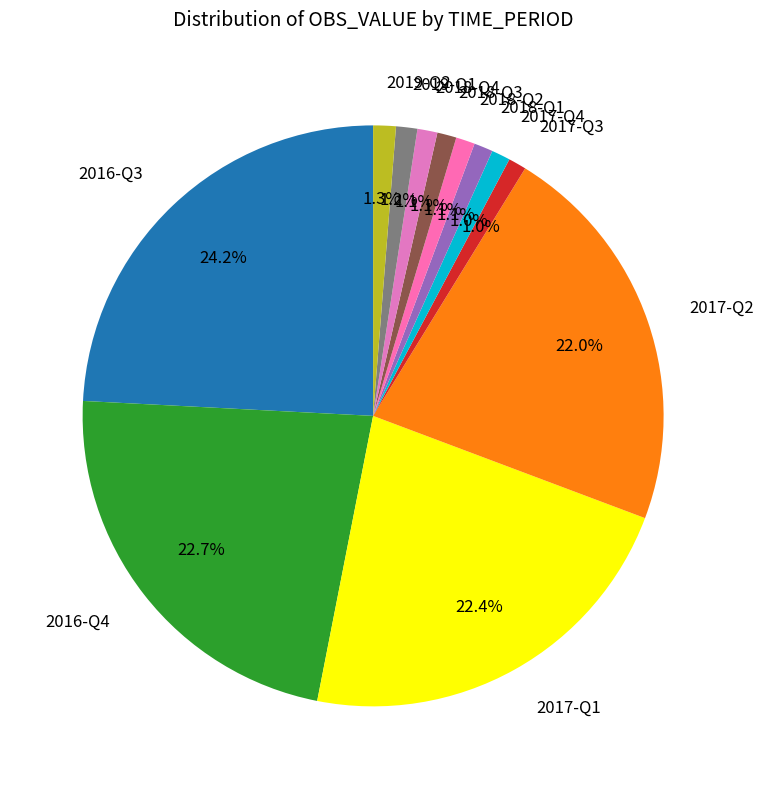

Between 2017-Q3 and 2017-Q2, which is larger?

2017-Q2